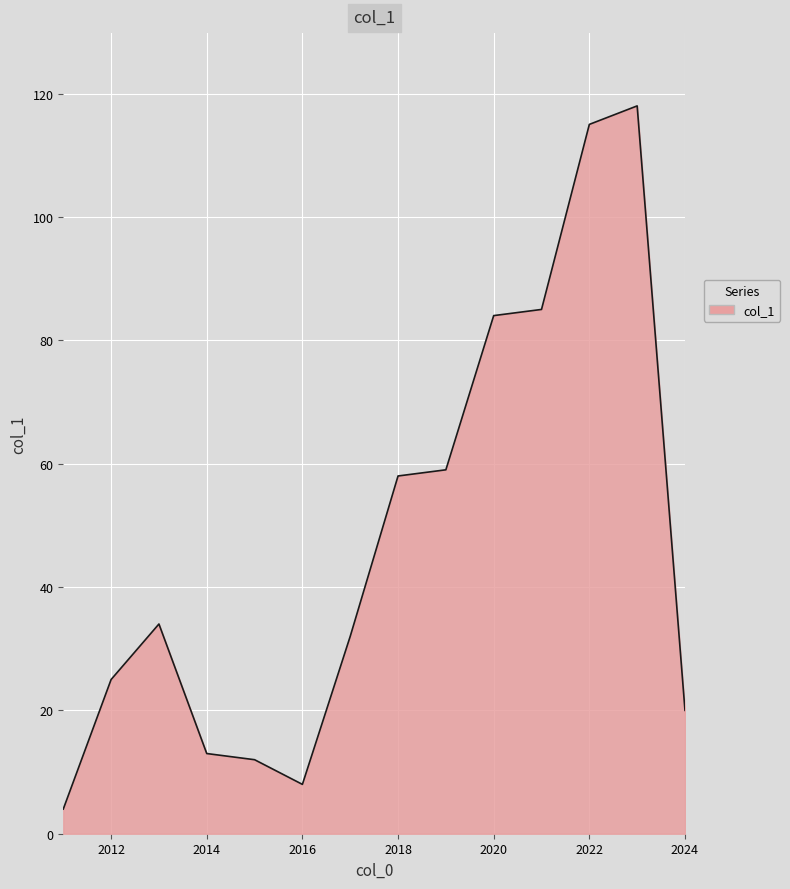

What is the minimum value shown in the chart?

4